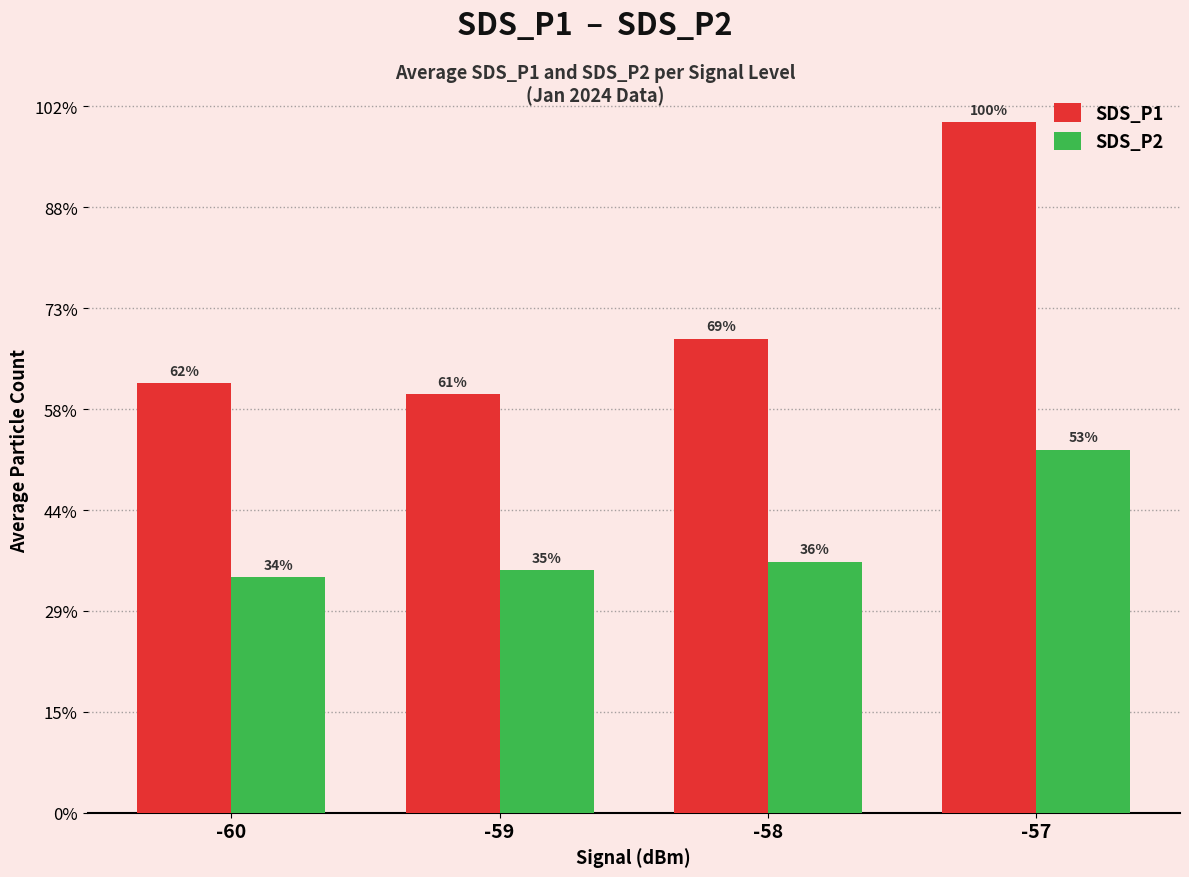

Are the bars grouped side by side (vs. stacked)?

Yes